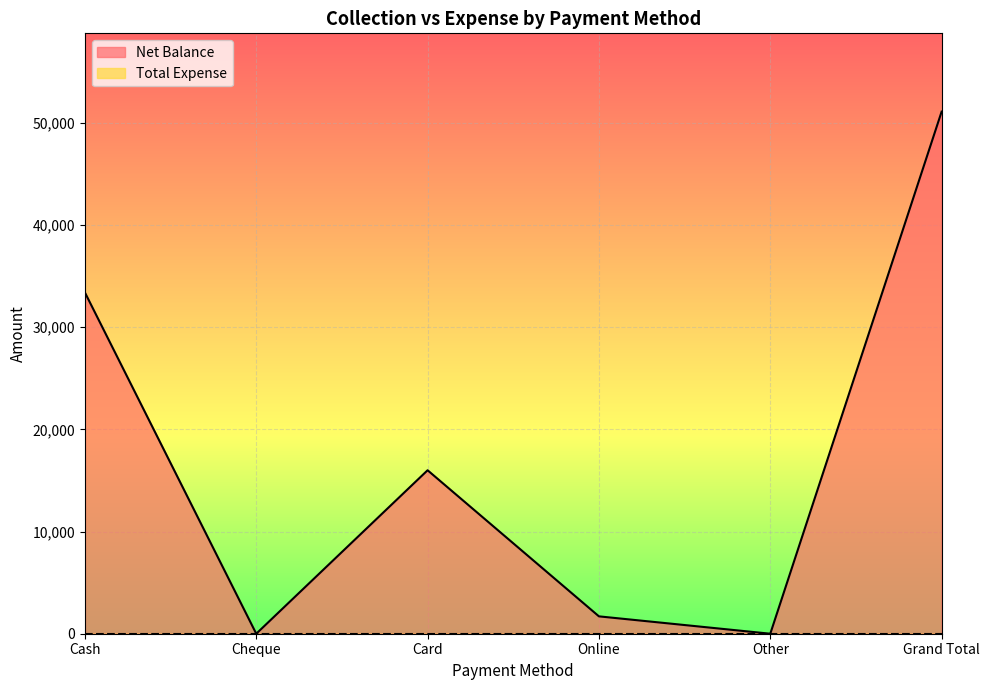

How many values are below 16000?

3